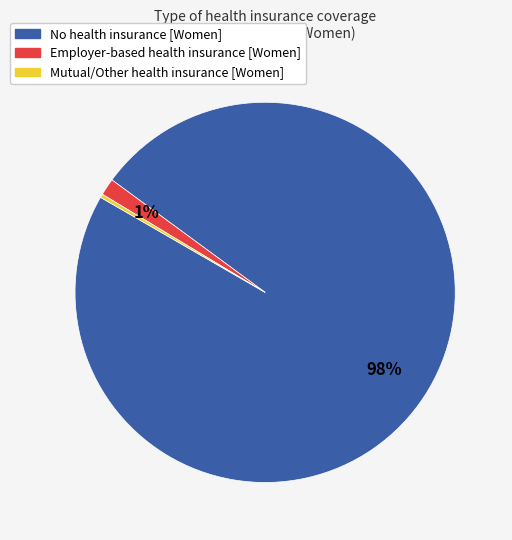

To the nearest percent, what is the average slice percentage?

33%